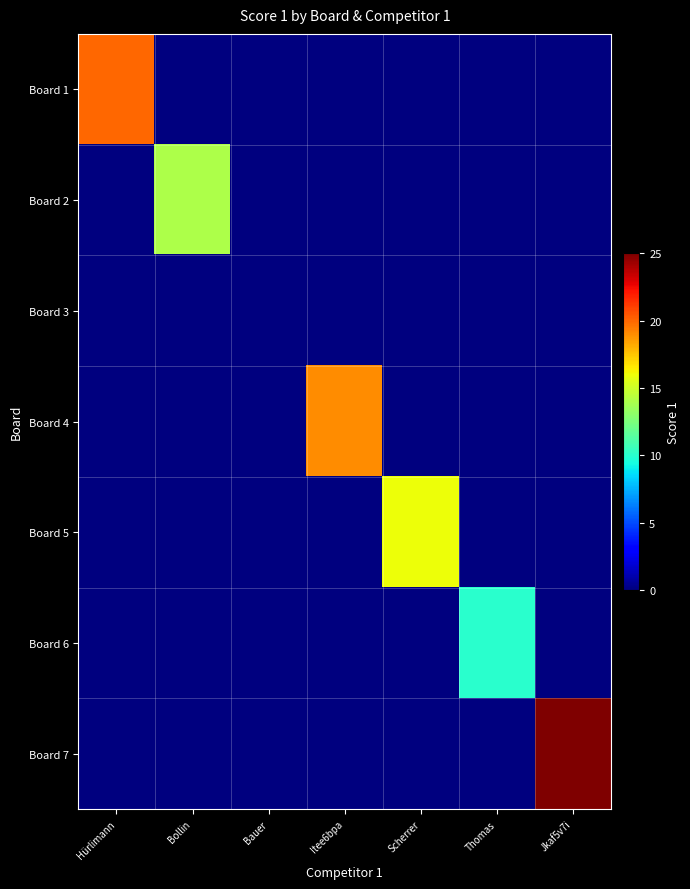

Reading left to right, extract all data points from this chart.

Board 1: Hürlimann=20	Bollin=0	Bauer=0	Itee6bpa=0	Scherrer=0	Thomas=0	Jkaf5v7i=0
Board 2: Hürlimann=0	Bollin=14	Bauer=0	Itee6bpa=0	Scherrer=0	Thomas=0	Jkaf5v7i=0
Board 3: Hürlimann=0	Bollin=0	Bauer=0	Itee6bpa=0	Scherrer=0	Thomas=0	Jkaf5v7i=0
Board 4: Hürlimann=0	Bollin=0	Bauer=0	Itee6bpa=19	Scherrer=0	Thomas=0	Jkaf5v7i=0
Board 5: Hürlimann=0	Bollin=0	Bauer=0	Itee6bpa=0	Scherrer=16	Thomas=0	Jkaf5v7i=0
Board 6: Hürlimann=0	Bollin=0	Bauer=0	Itee6bpa=0	Scherrer=0	Thomas=10	Jkaf5v7i=0
Board 7: Hürlimann=0	Bollin=0	Bauer=0	Itee6bpa=0	Scherrer=0	Thomas=0	Jkaf5v7i=25